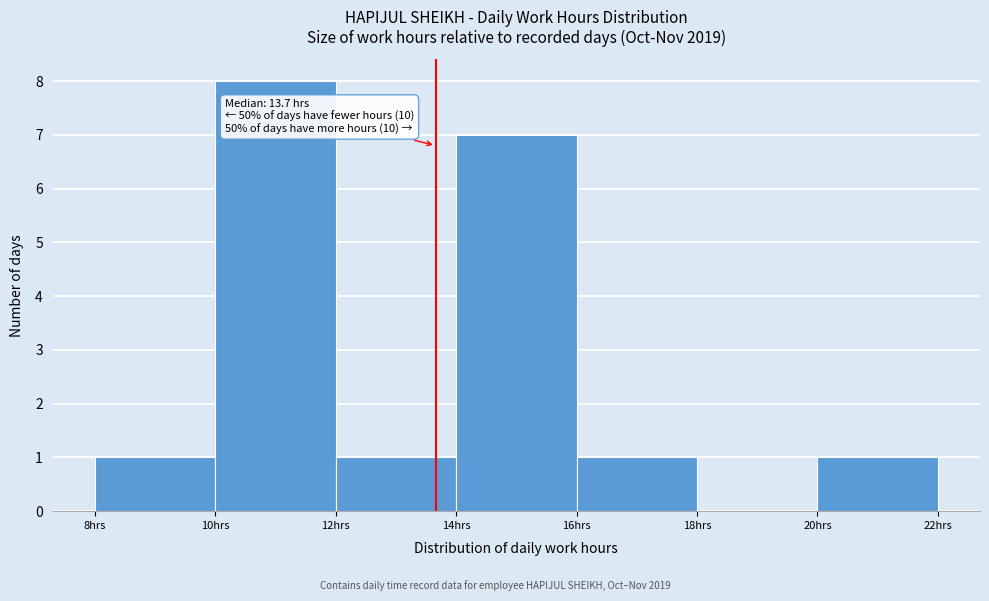

Over which range of the x-axis is the bar tallest?

10 to 12